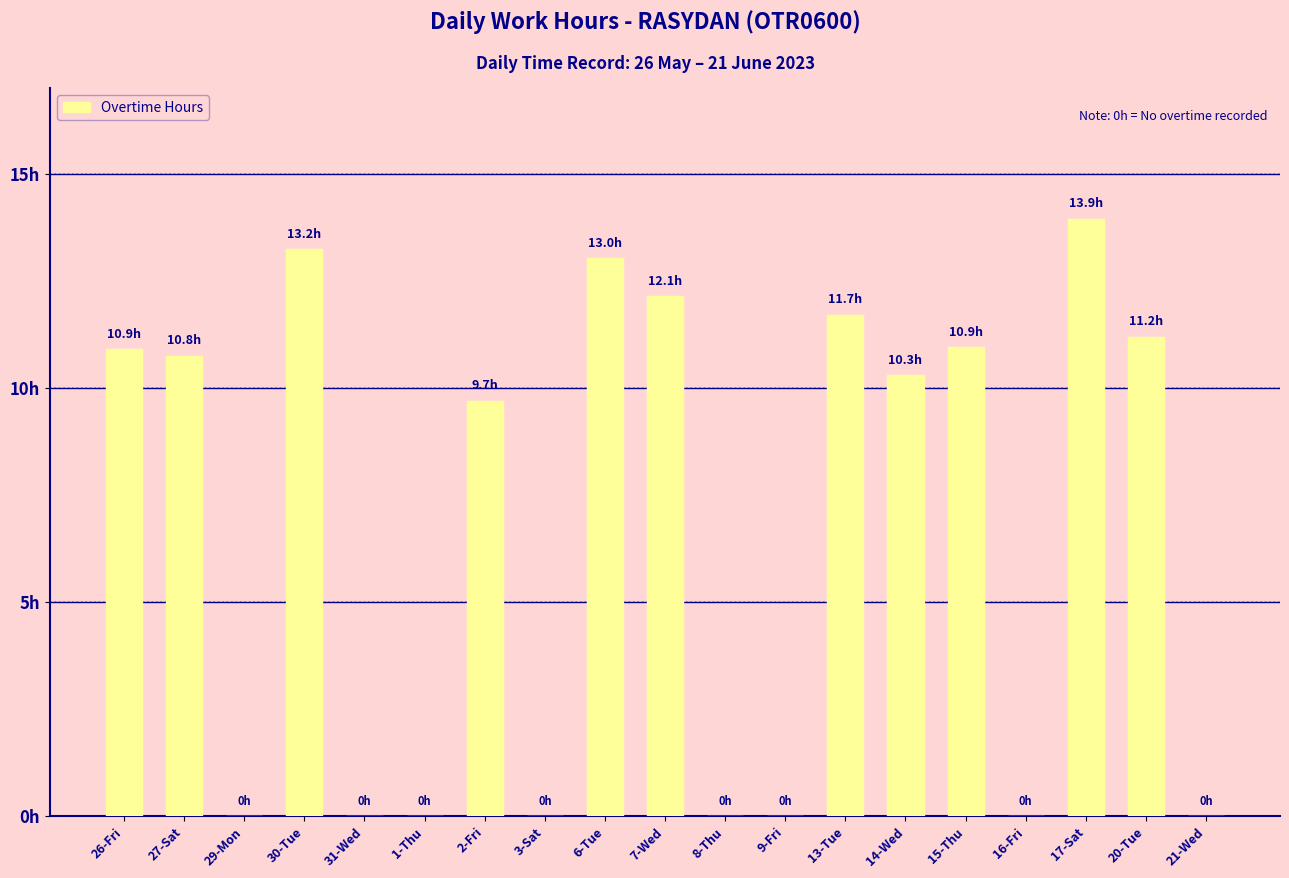

Between 27-Sat and 21-Wed, which is larger?

27-Sat